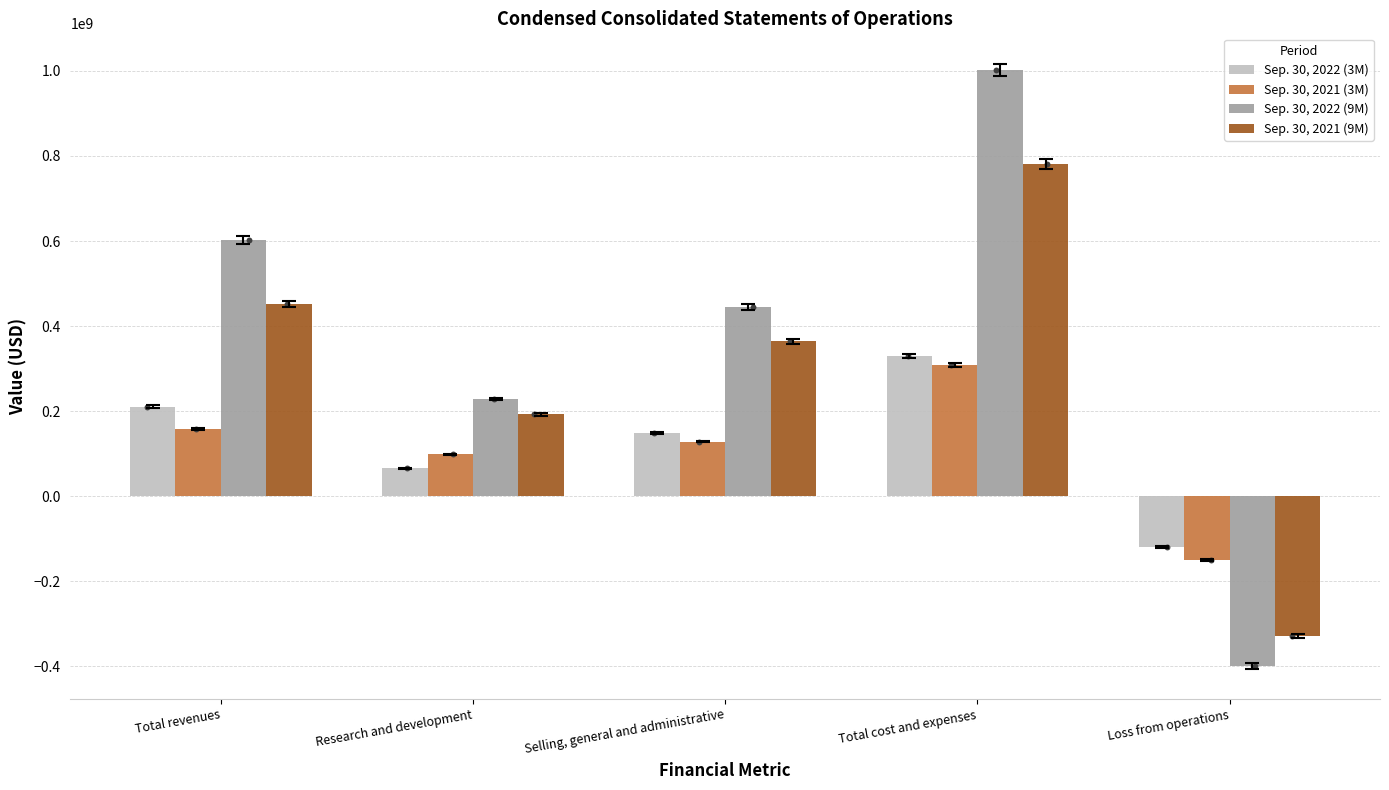

Which series reaches the minimum Y coordinate?

Sep. 30, 2022 (9M)